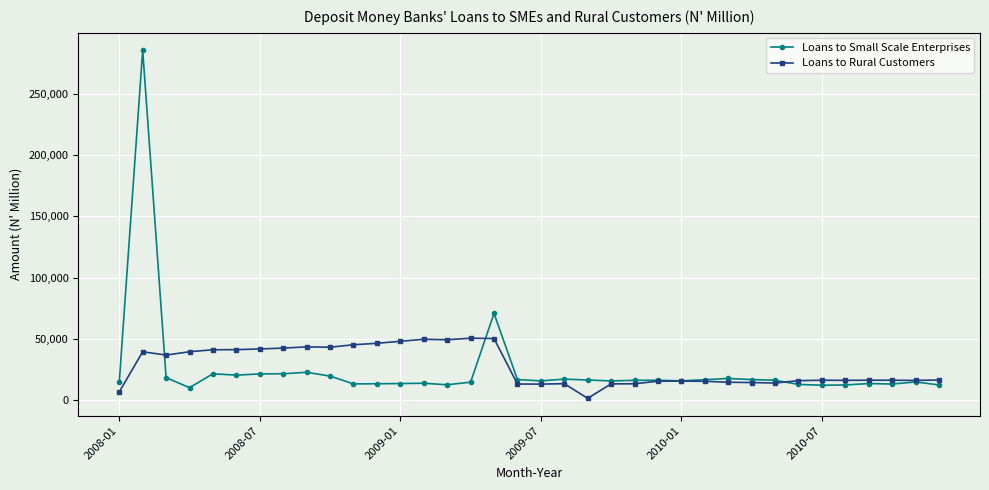

Which series has the largest range (max minus min)?

Loans to Small Scale Enterprises